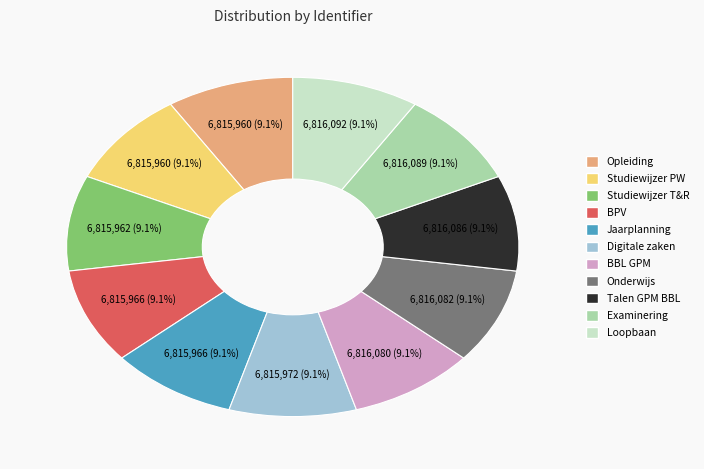

Is there a majority slice in this chart?

No